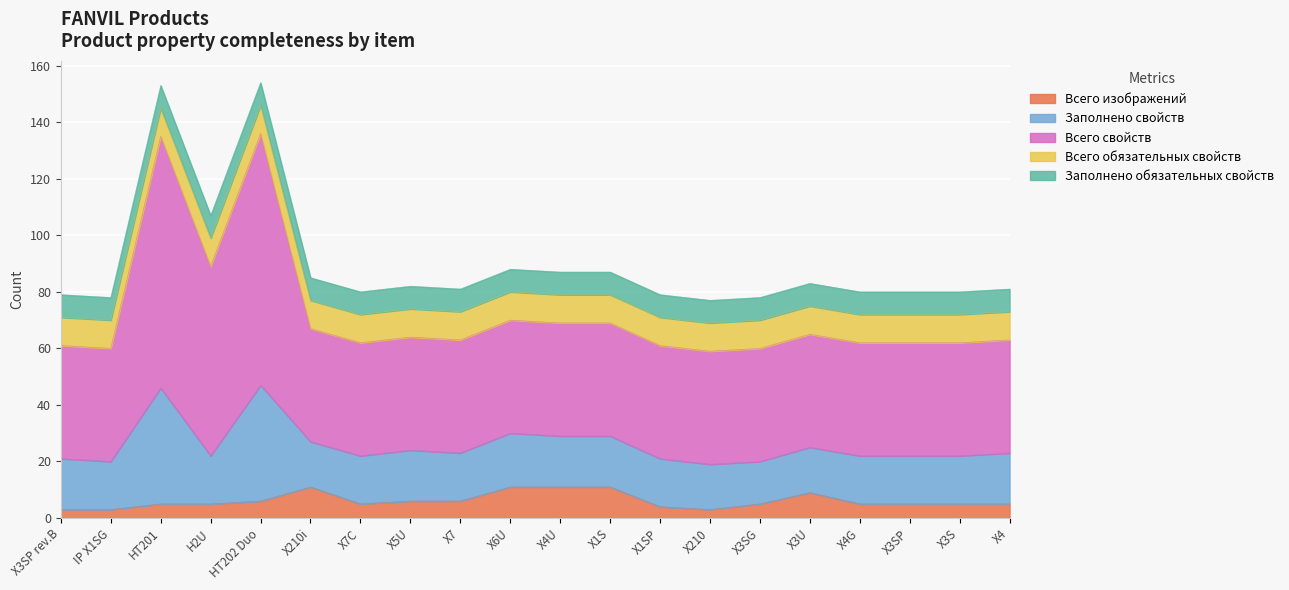

Is the value of Всего изображений at X210i greater than the value of Всего обязательных свойств at X3SP rev.B?

Yes